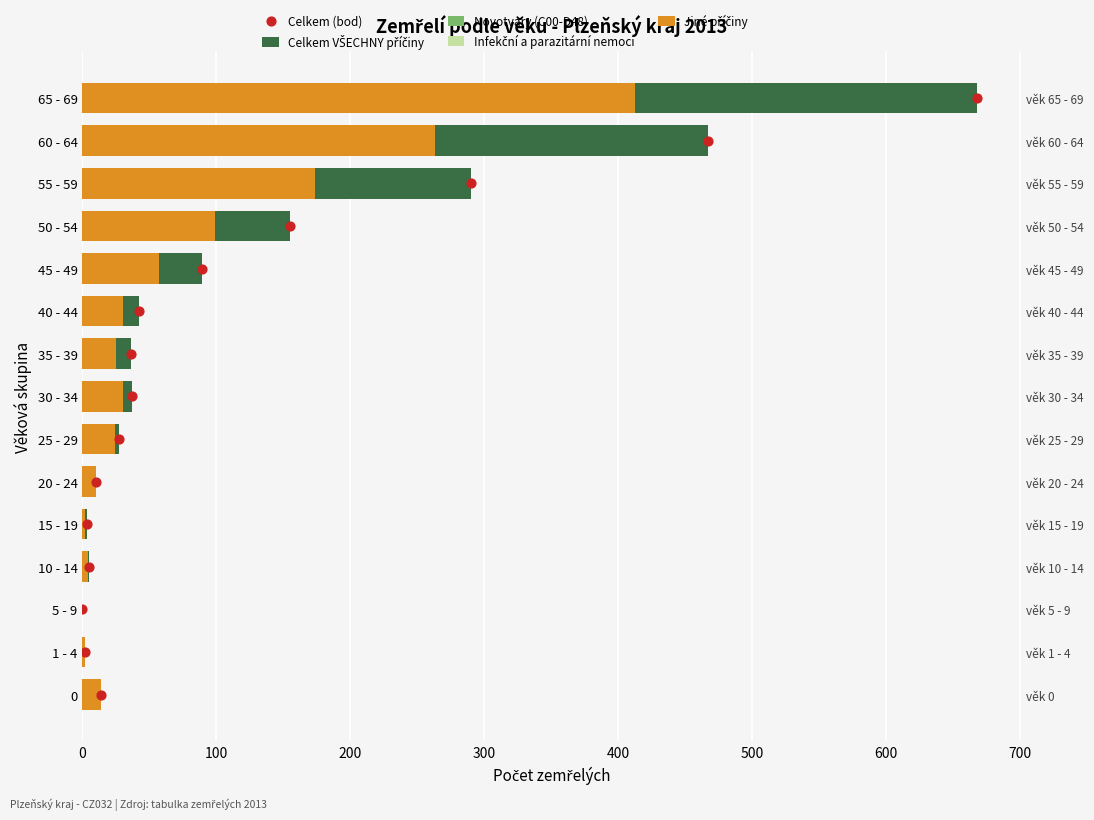

At how many categories does at least one series exceed 190?

3